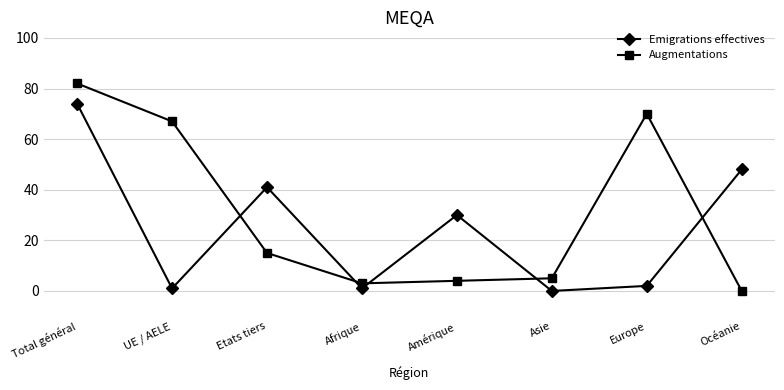

At which category is the sum across all series the highest?

Total général